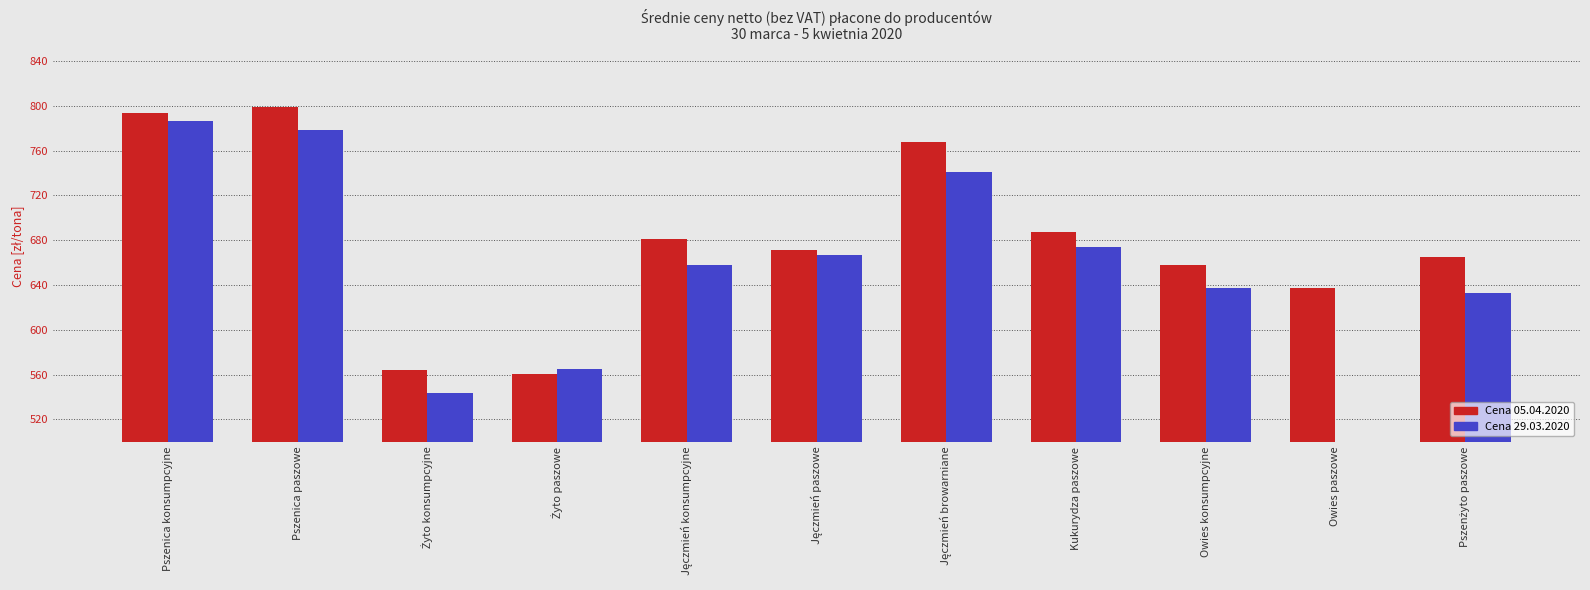

Which category has the lowest value across all series?

Owies paszowe